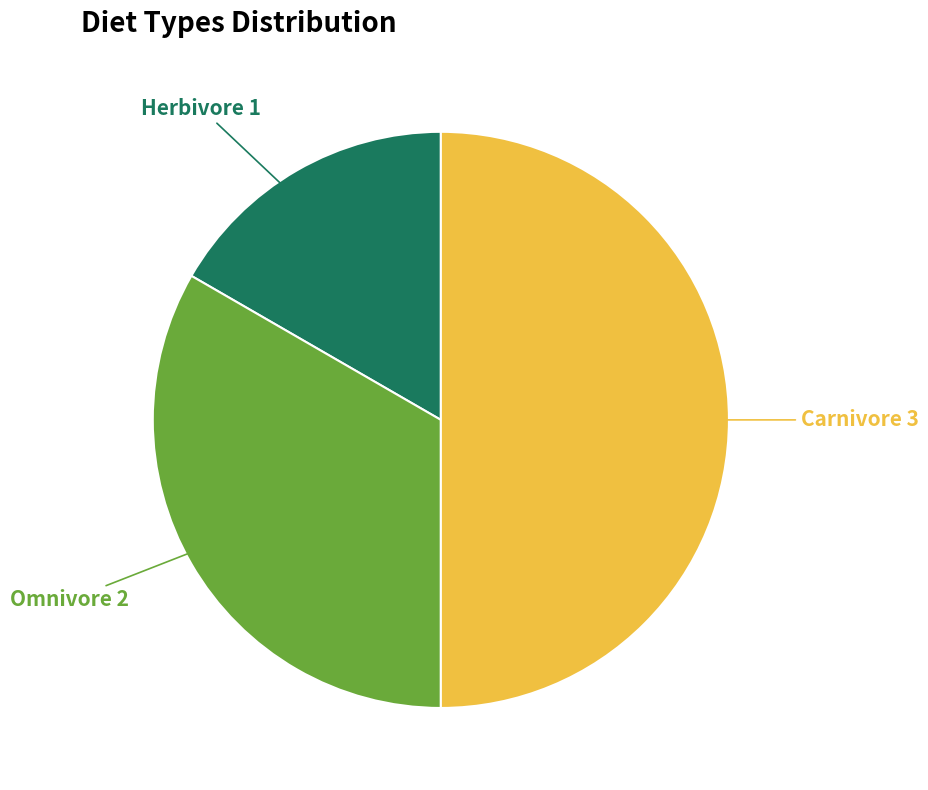

How many slices are in this pie chart?

3